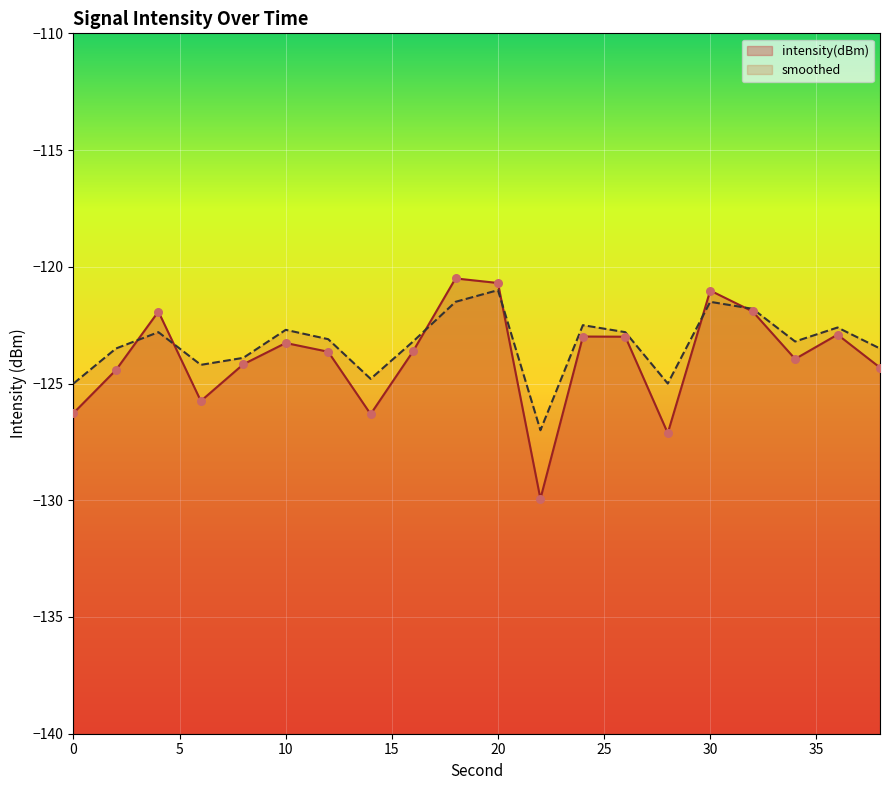

Which series has the largest total across all categories?

smoothed